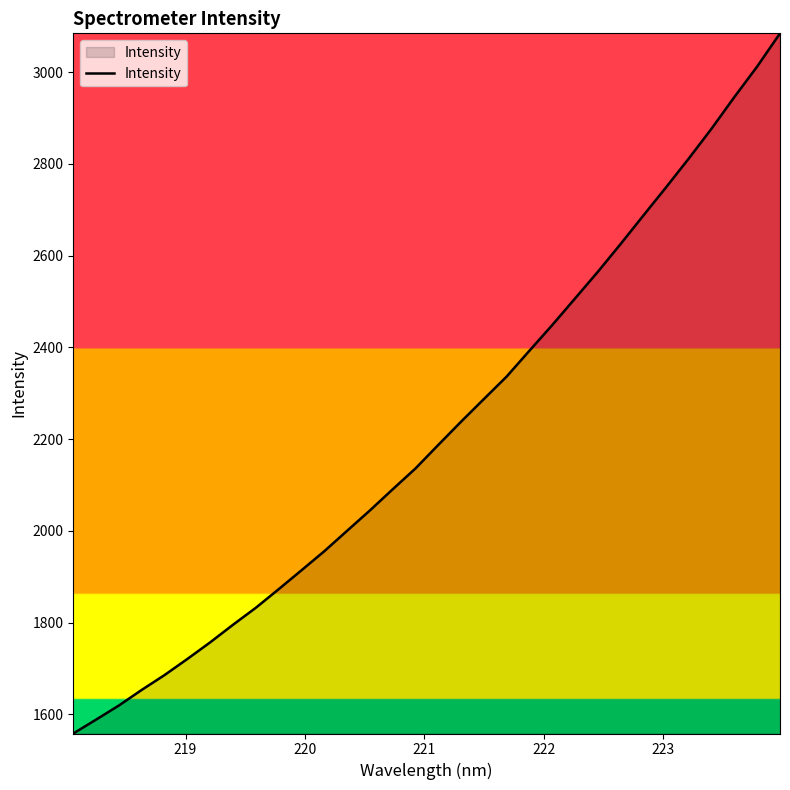

What is the difference between the maximum and minimum values?

1526.3